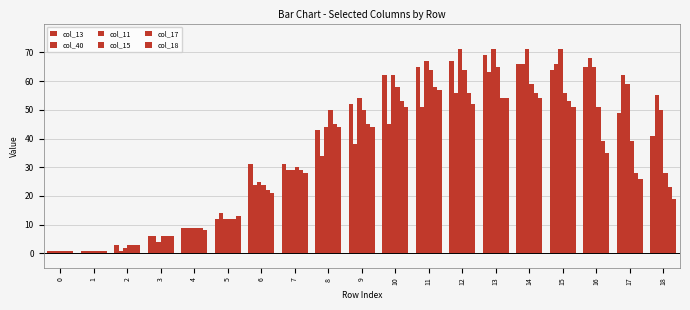

What is the difference between the maximum and minimum values in the col_40 series?

67